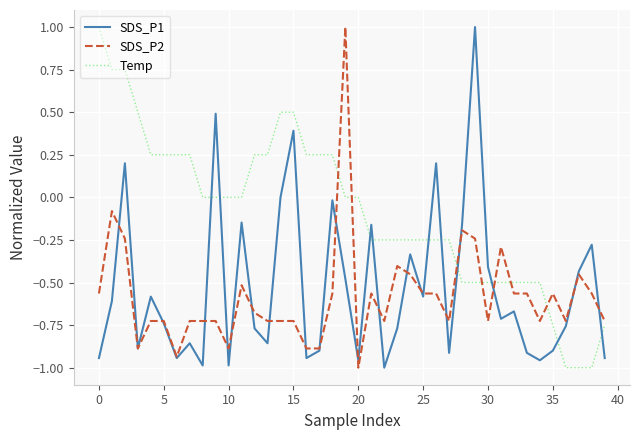

Count the number of categories in the chart.

40